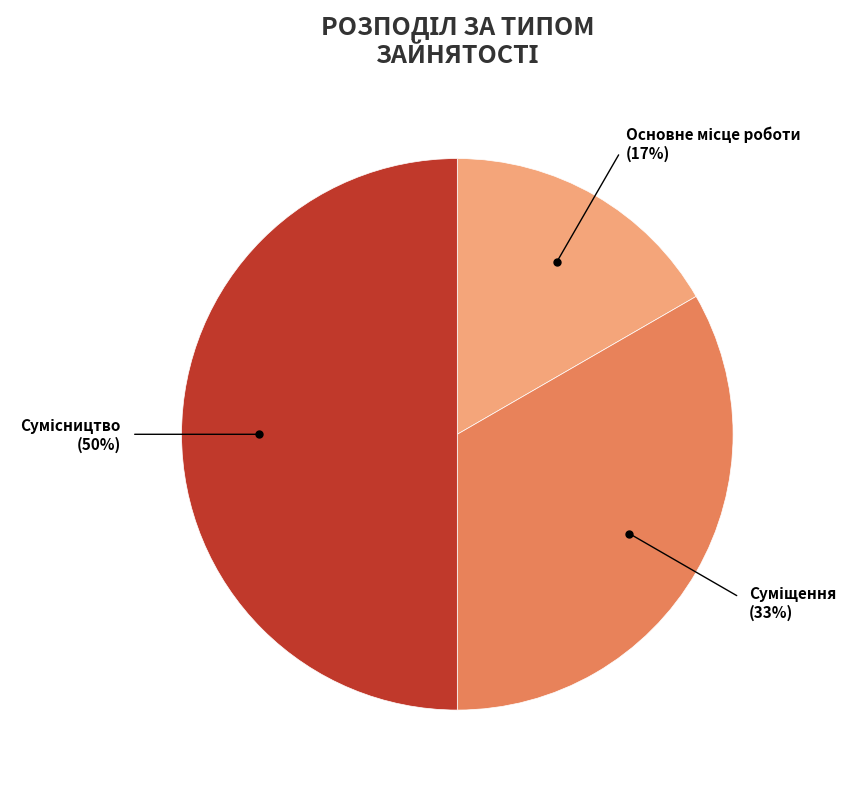

To the nearest percent, what is the difference between the largest and smallest slice percentages?

33%